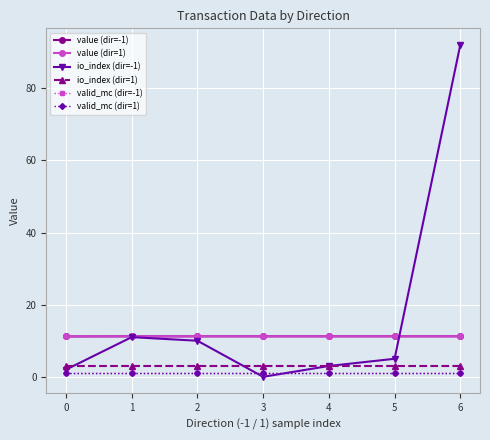

What is the value of the valid_mc (dir=1) point at the 1st from the left?

1.0